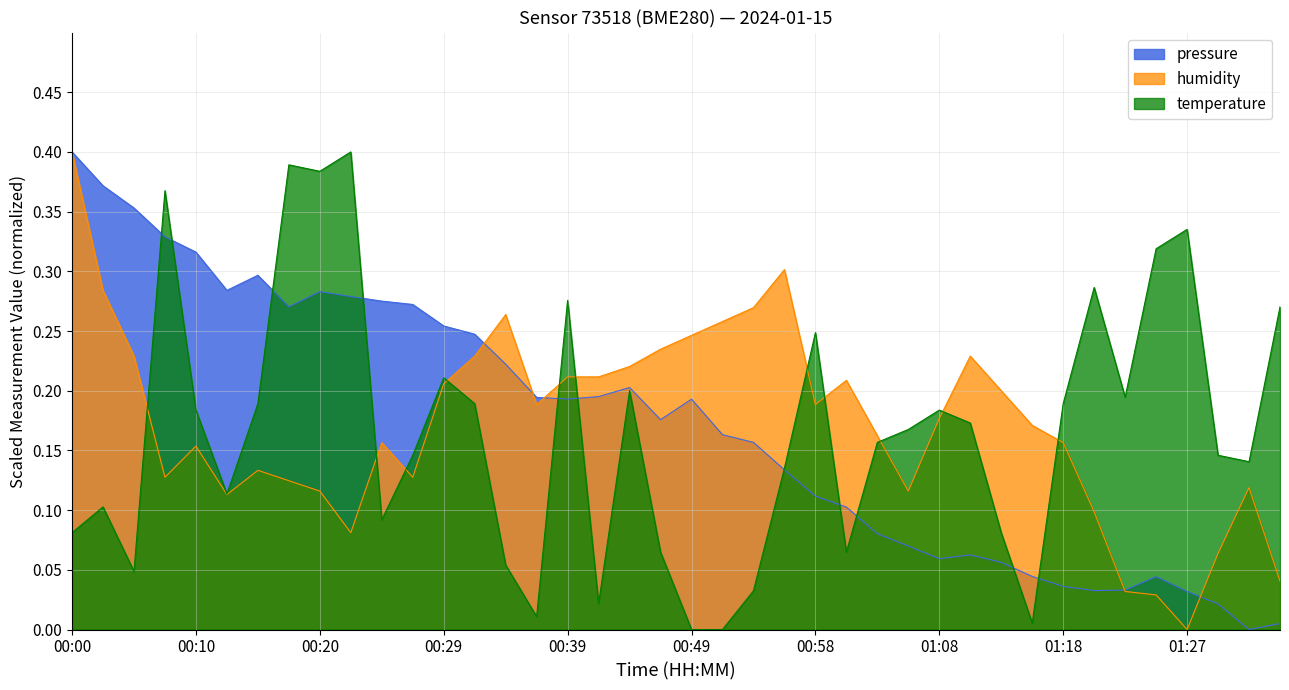

How many categories are shown in the chart?

40